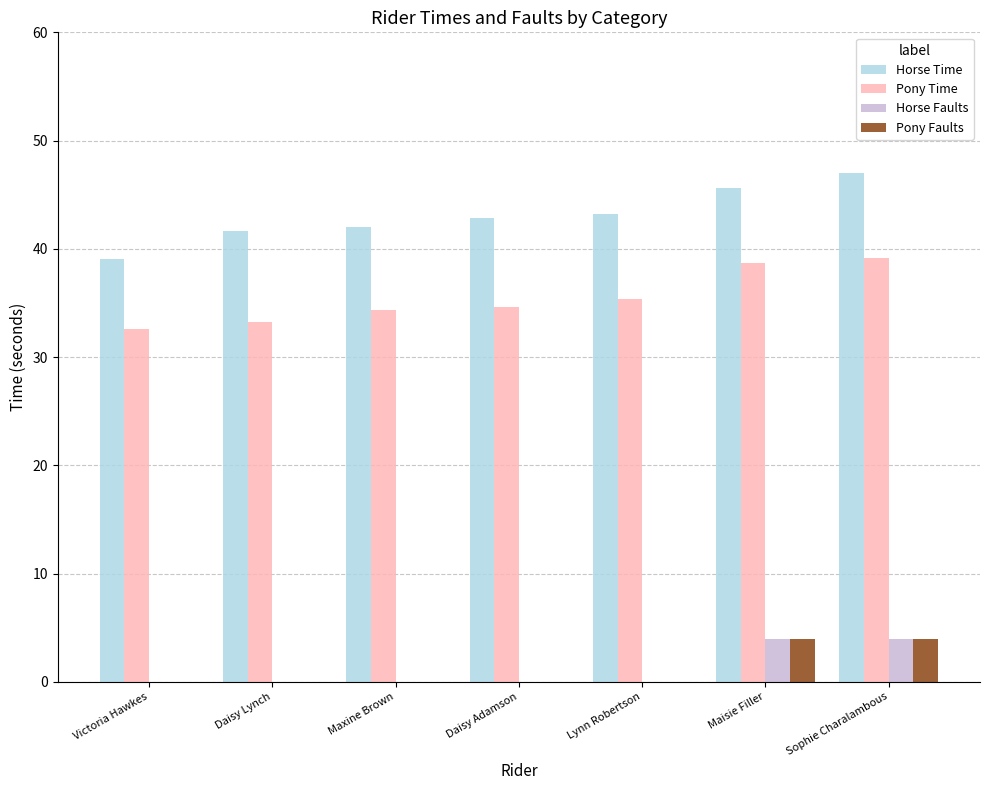

What is the maximum value for Horse Faults?

4.0